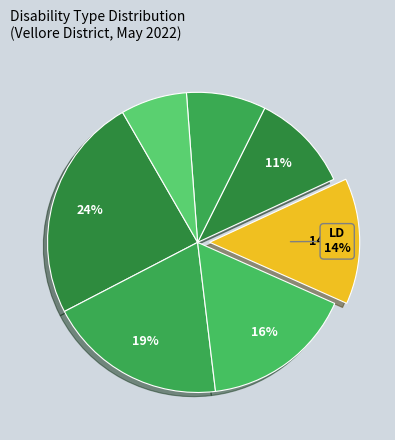

To the nearest percent, what is the average slice percentage?

14%